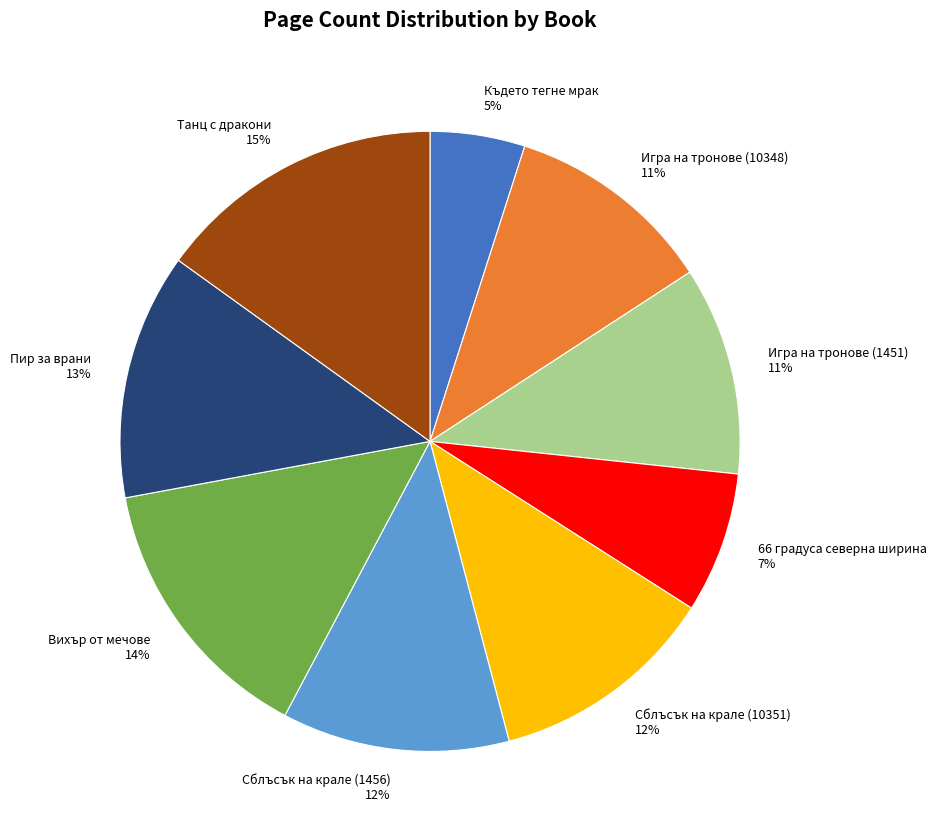

To the nearest percent, what is the difference between the largest and smallest slice percentages?

10%